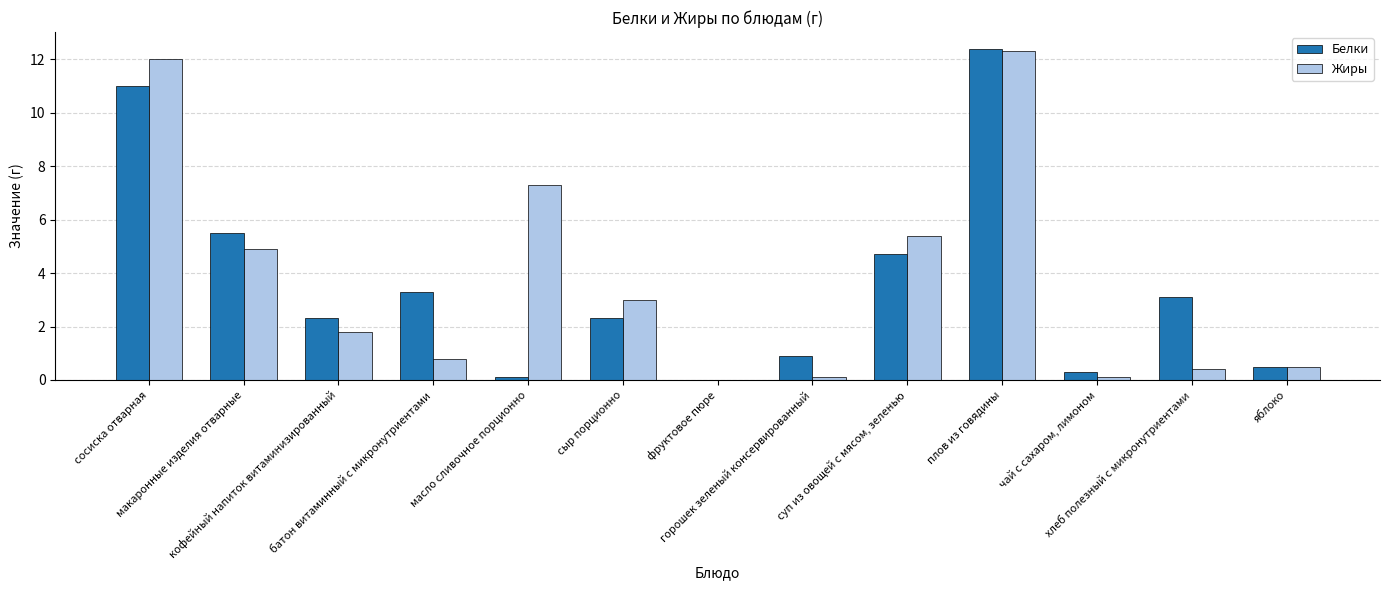

What is the greatest value displayed?

12.4